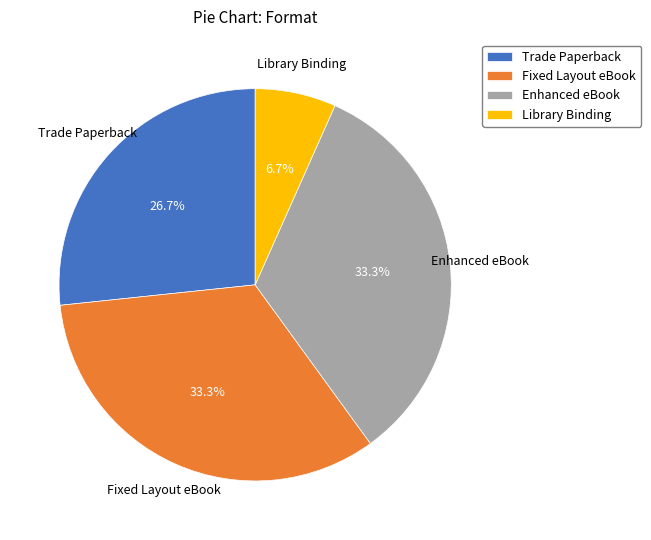

Is there a majority slice in this chart?

No